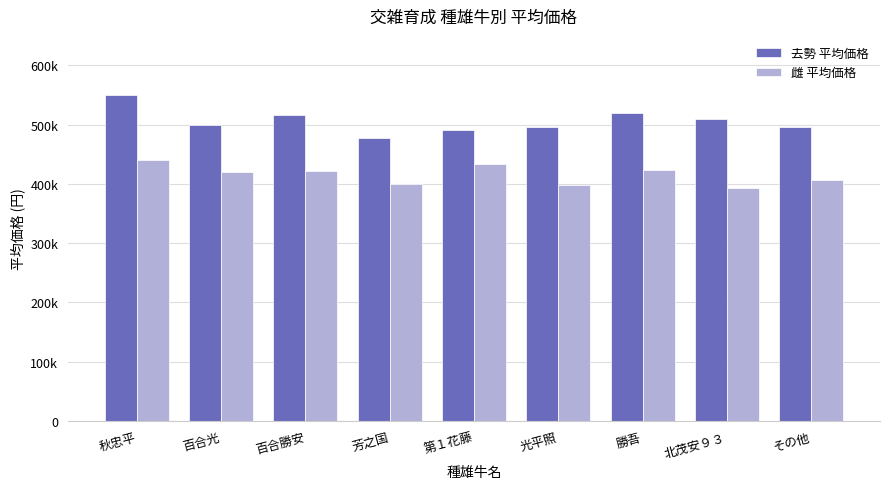

What is the approximate value of 去勢 平均価格 at 芳之国?

478133.3